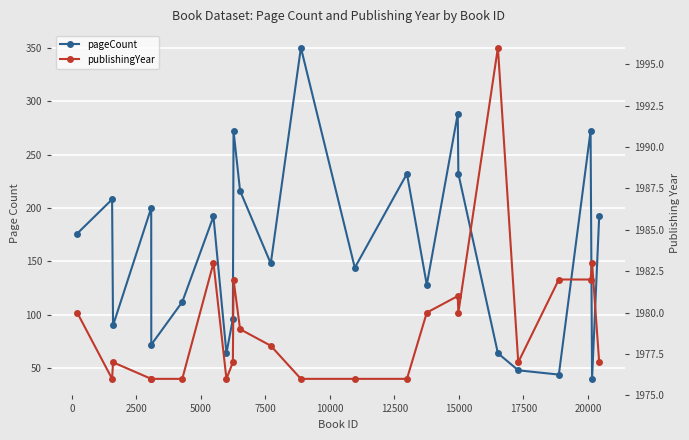

Is the value of pageCount at 7500 greater than the value of publishingYear at 12500?

No